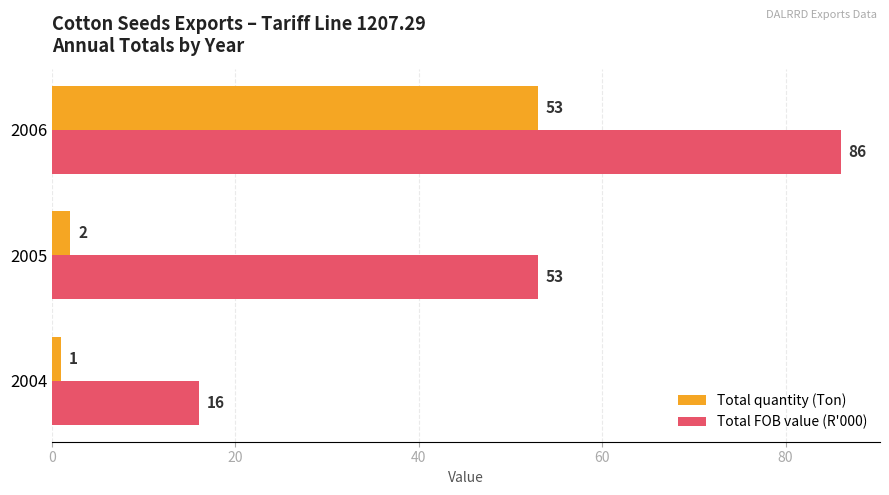

What is the average value of the Total quantity (Ton) series?

19